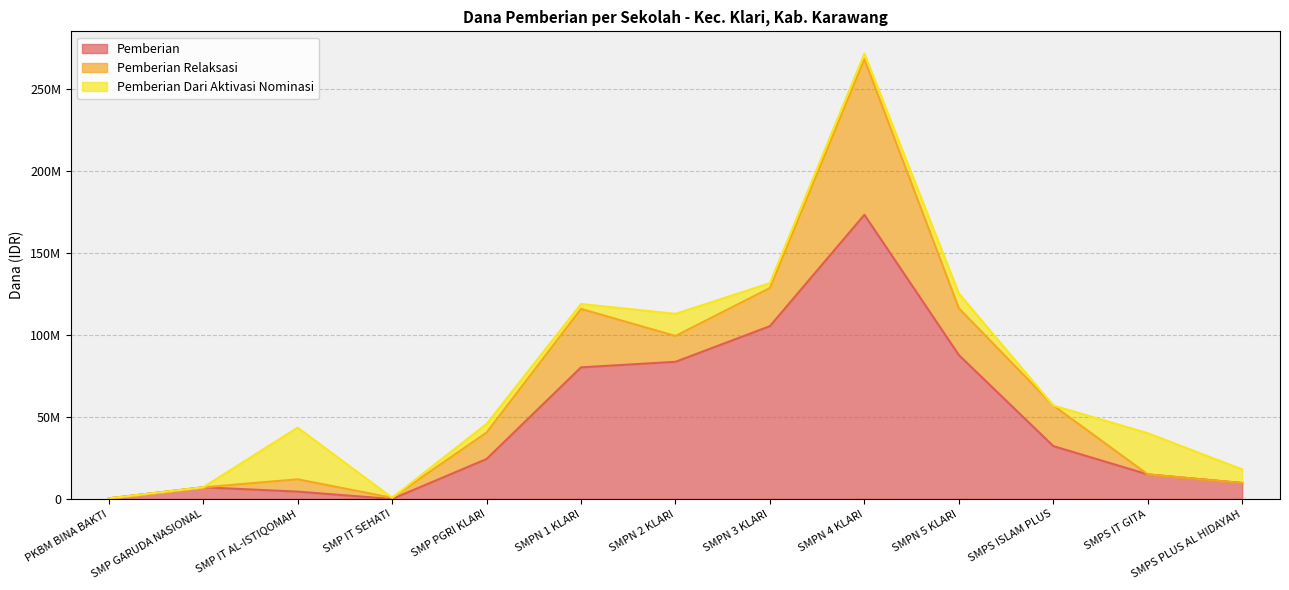

What is the sum of all Pemberian Dari Aktivasi Nominasi values?

102000000